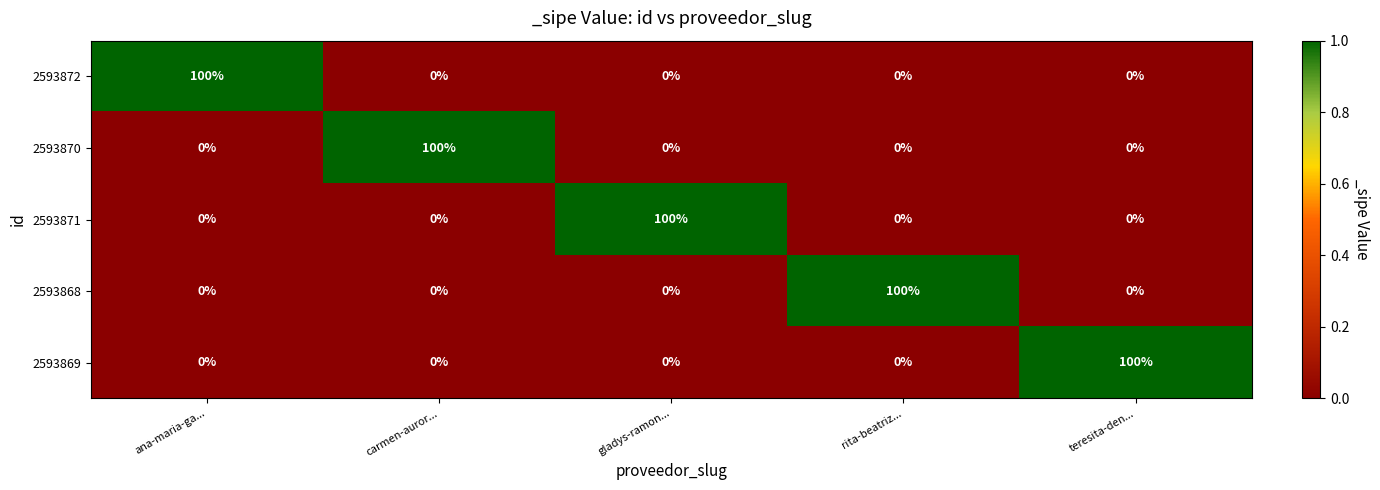

At how many categories does at least one series exceed 15?

5